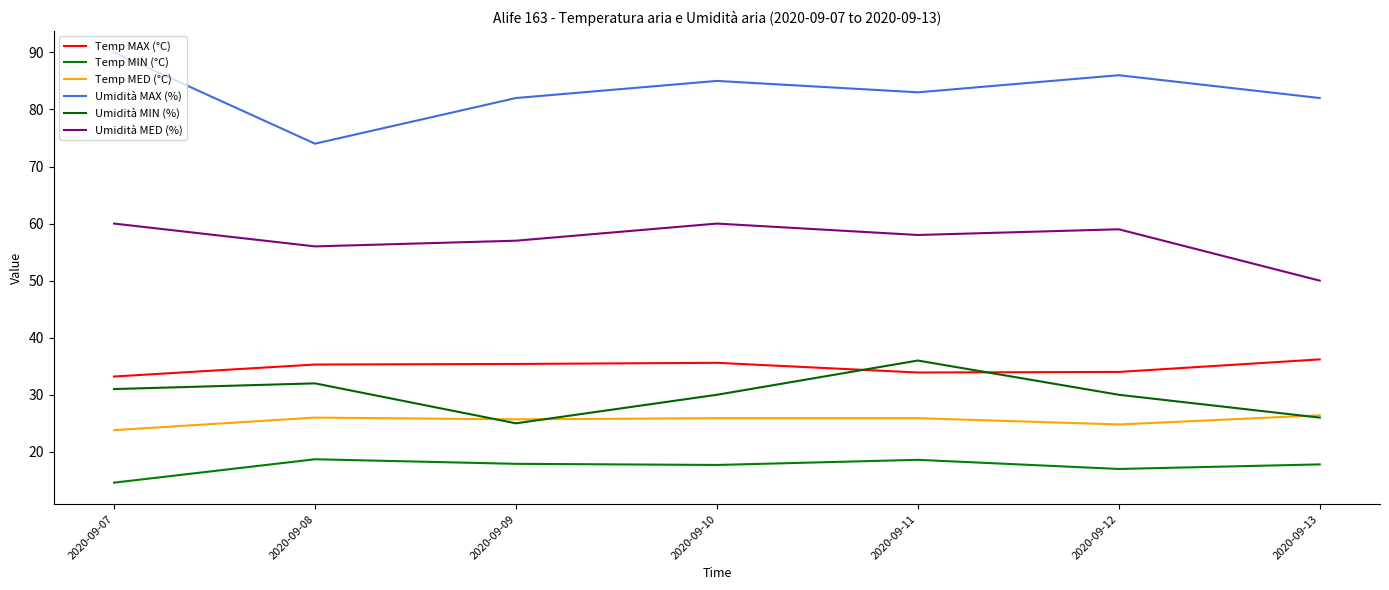

Reading right to left, extract all data points from this chart.

Temp MAX (°C): 36.2	34.0	33.9	35.6	35.4	35.3	33.2
Temp MIN (°C): 17.8	17.0	18.6	17.7	17.9	18.7	14.6
Temp MED (°C): 26.4	24.8	25.9	25.9	25.7	26.0	23.8
Umidità MAX (%): 82.0	86.0	83.0	85.0	82.0	74.0	90.0
Umidità MIN (%): 26.0	30.0	36.0	30.0	25.0	32.0	31.0
Umidità MED (%): 50.0	59.0	58.0	60.0	57.0	56.0	60.0